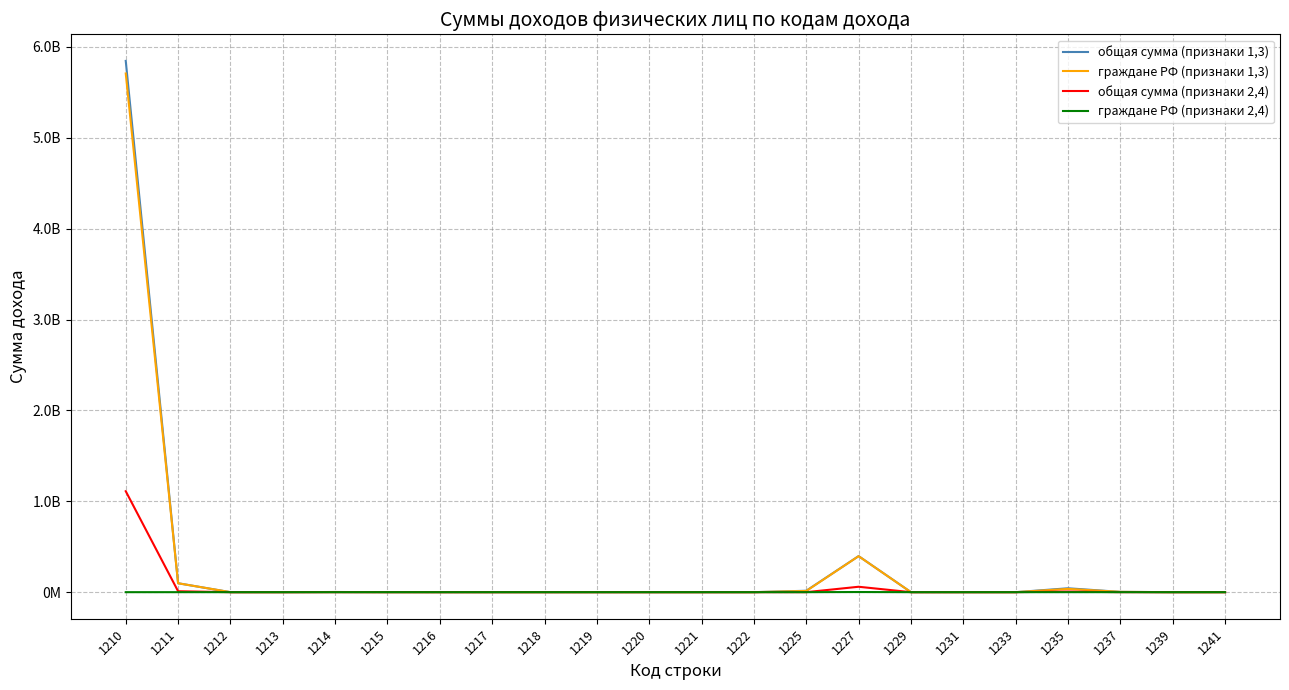

In общая сумма (признаки 2,4), how many points are higher than both neighbors (excluding endpoints)?

3